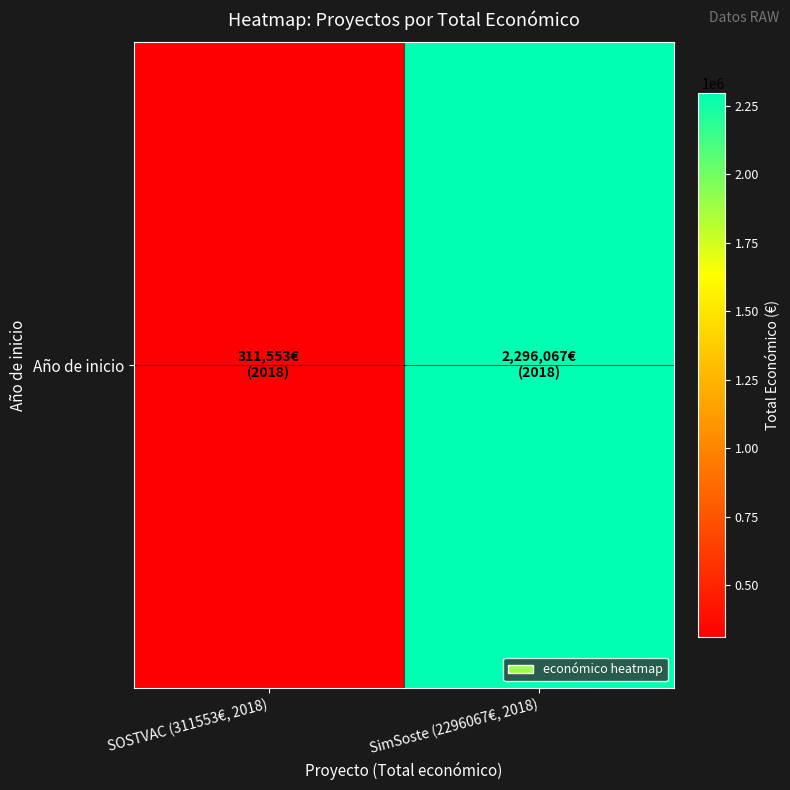

Is it true that the value at SimSoste (2296067€, 2018) is 3642012?

False